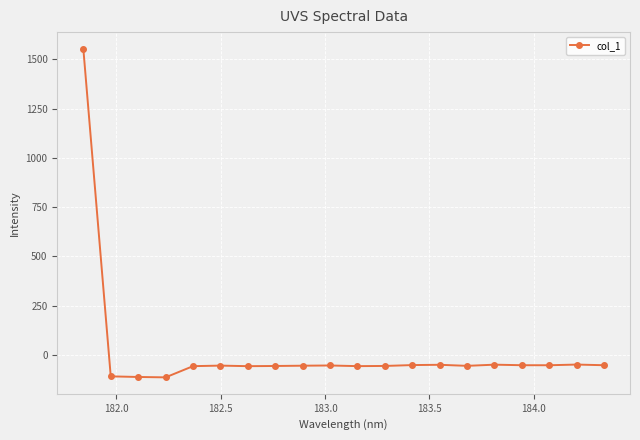

What is the minimum value shown in the chart?

-114.0